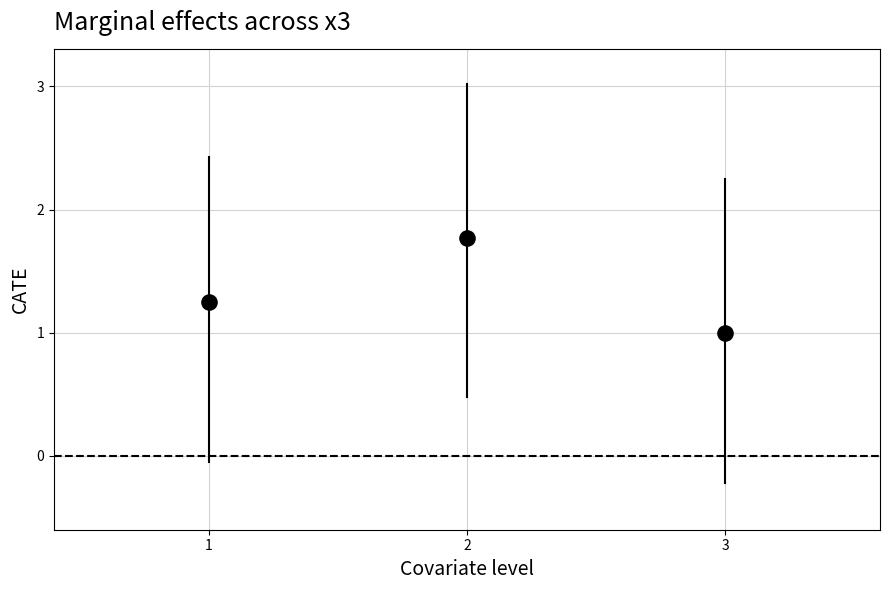

What is the average Y value?

1.3